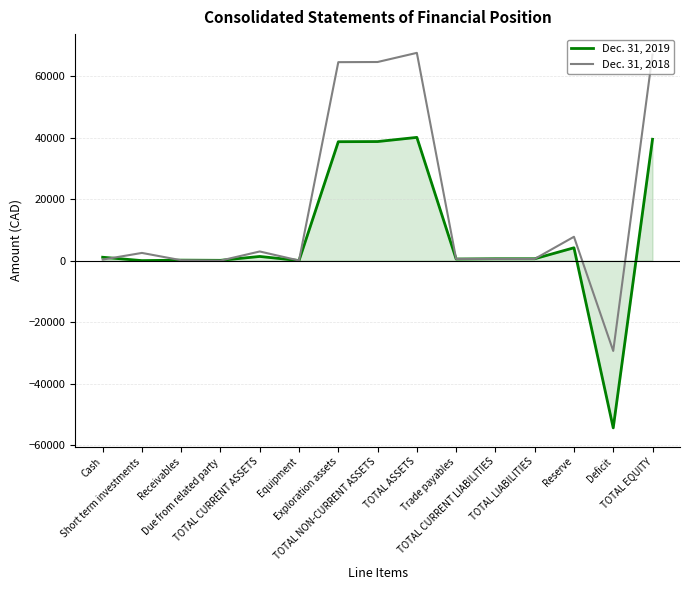

Where is Dec. 31, 2018 nearest to the value 19078?

Reserve